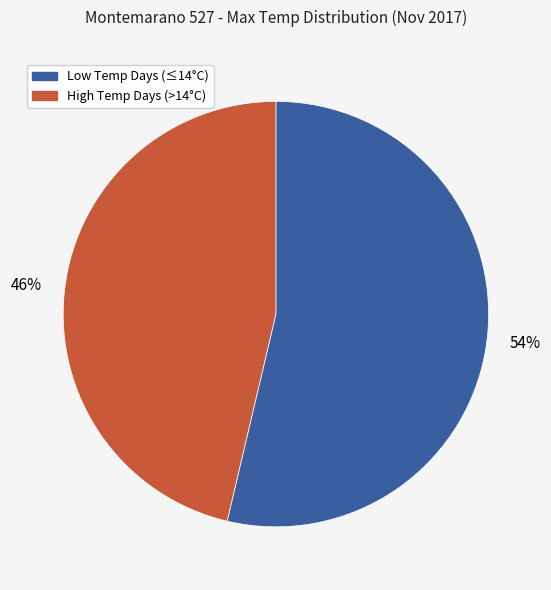

To the nearest percent, what is the average slice percentage?

50%